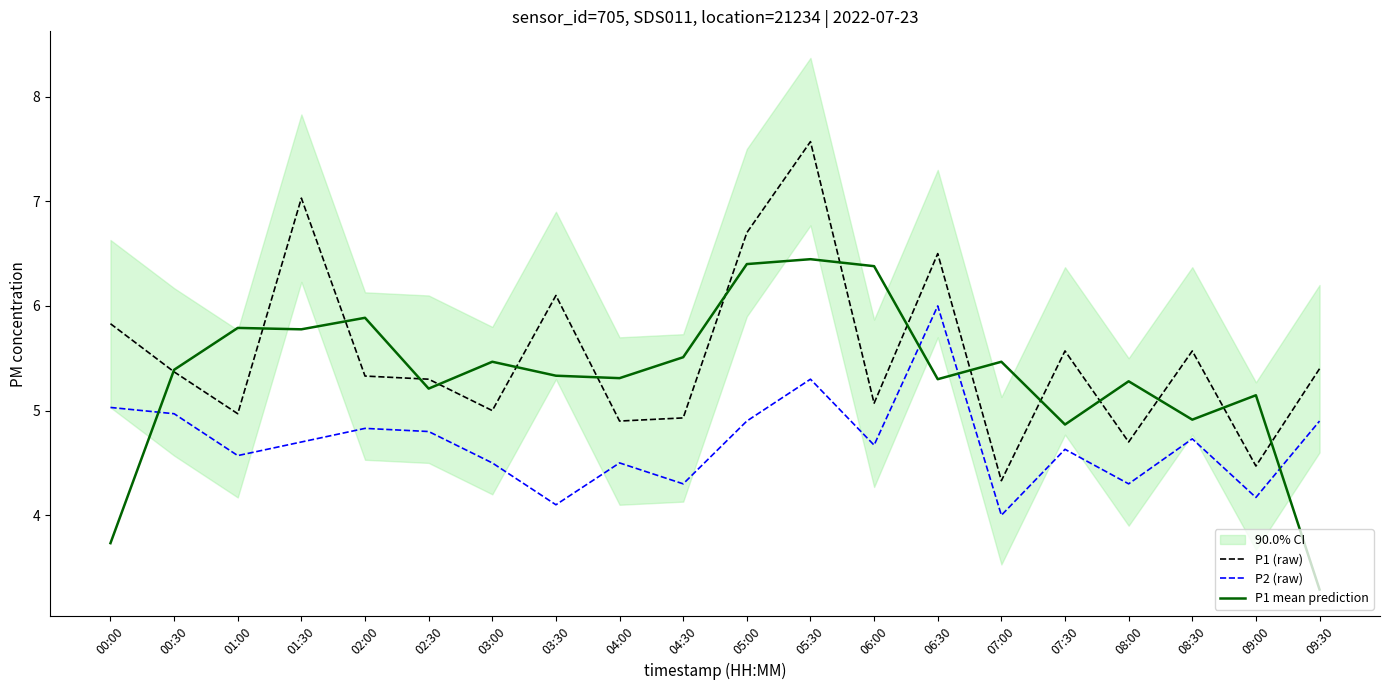

What position from the left is 08:30?

18